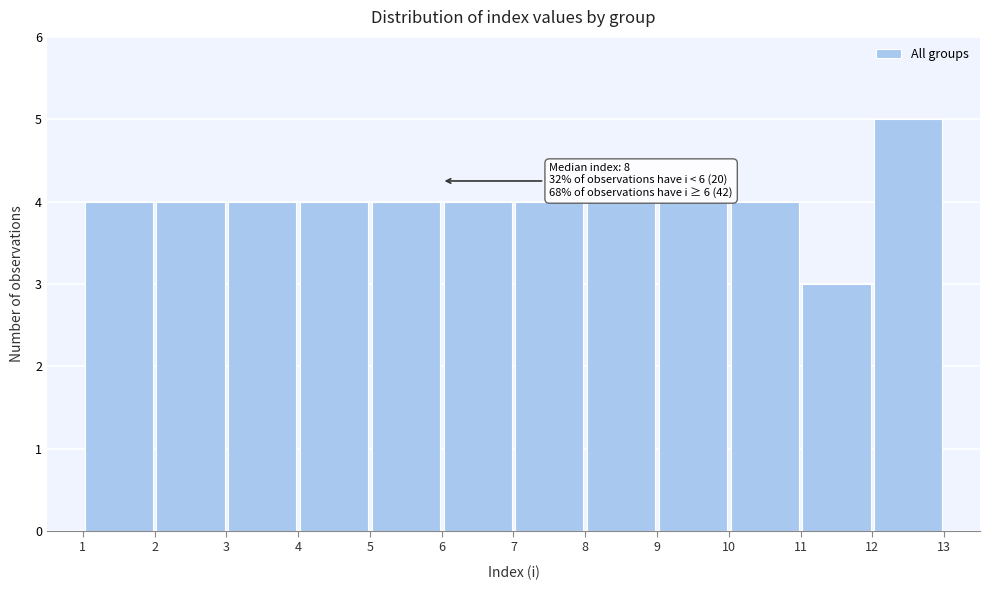

Over which range of the x-axis is the bar tallest?

12 to 13